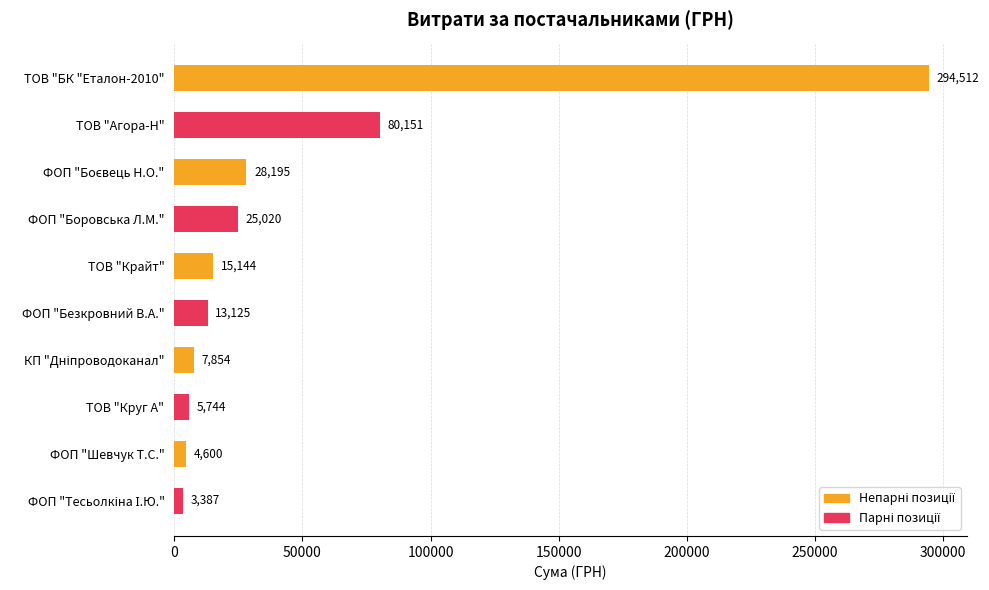

Count the number of categories in the chart.

10